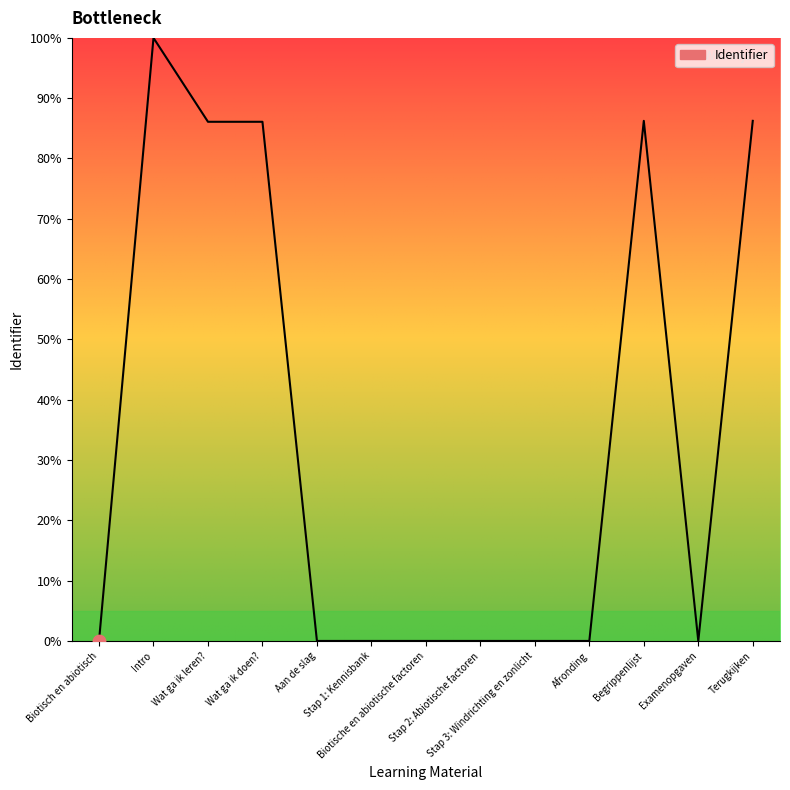

What is the difference between the maximum and minimum values?

100.0